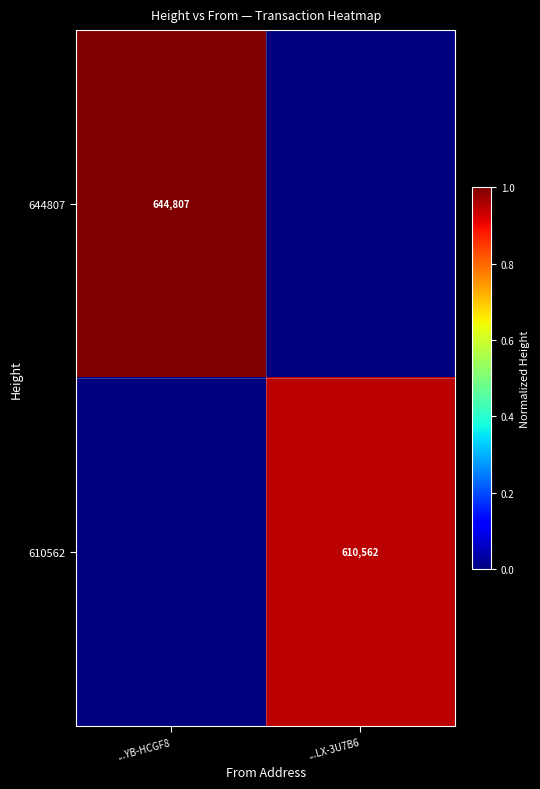

The value of 644807 at ...YB-HCGF8 is 644807. True or false?

True